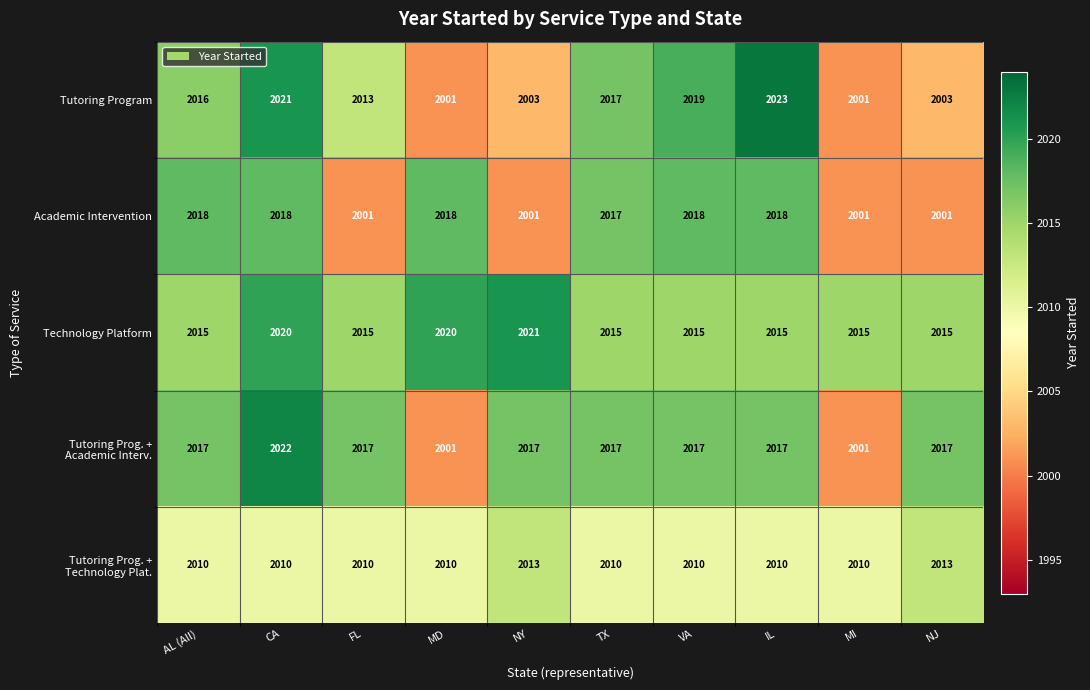

What is the sum of all Technology Platform values?

20166